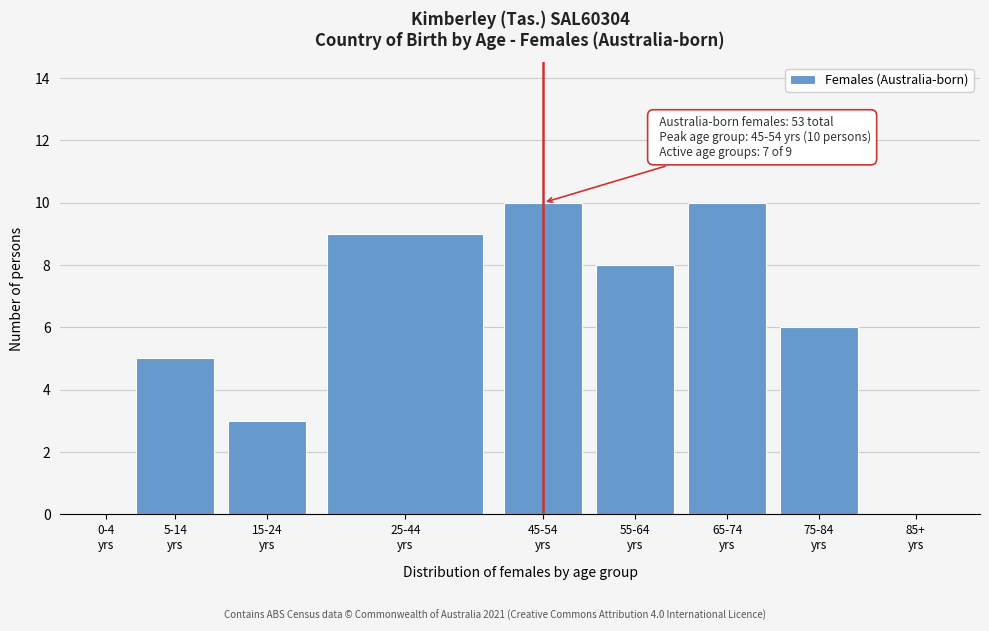

What is the greatest value displayed?

10